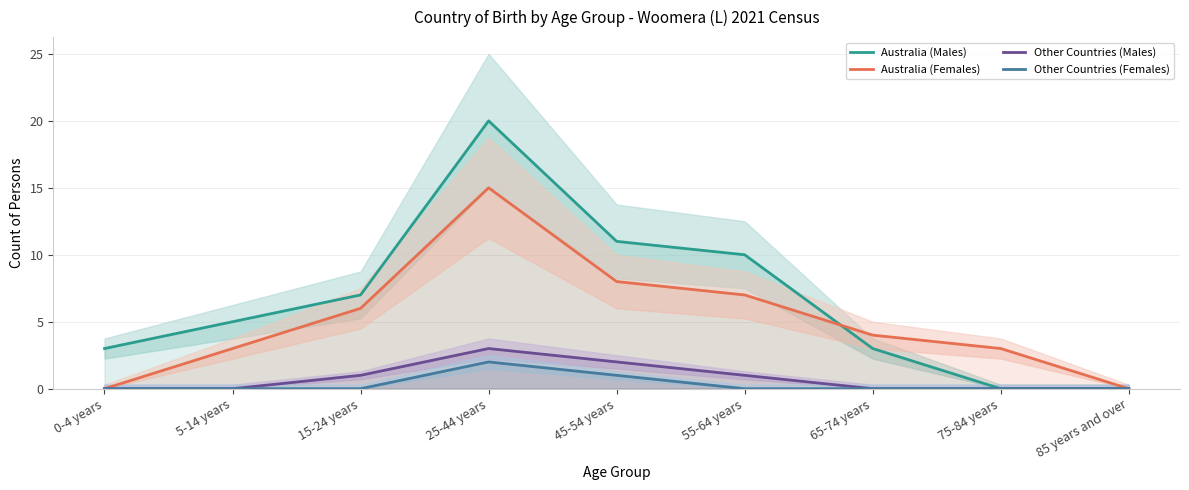

Which series changed the most between 5-14 years and 15-24 years?

Australia (Females)